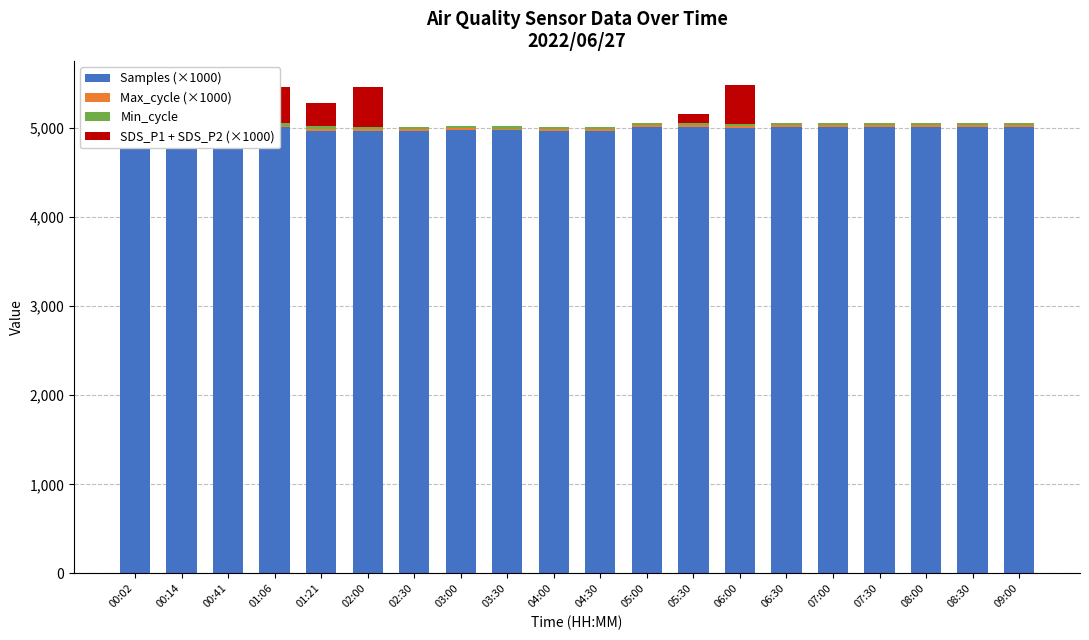

Which series has the largest range (max minus min)?

SDS_P1 + SDS_P2 (×1000)